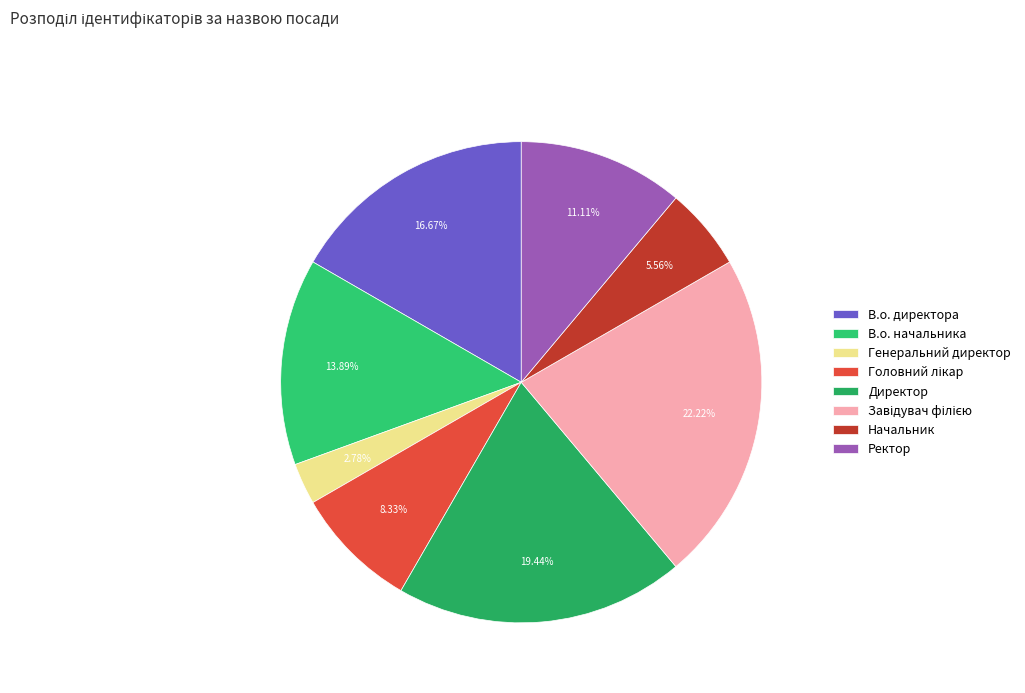

Which slice is the largest?

Завідувач філією